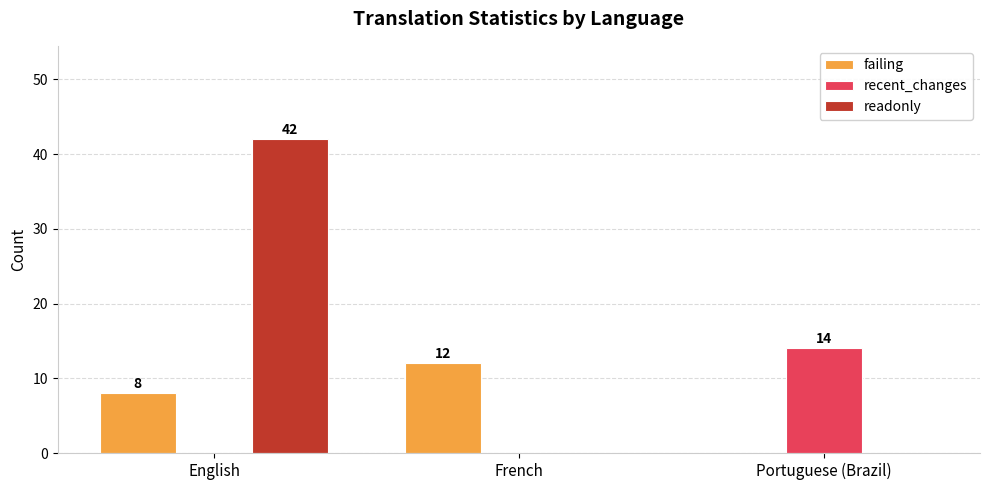

Count the number of categories in the chart.

3